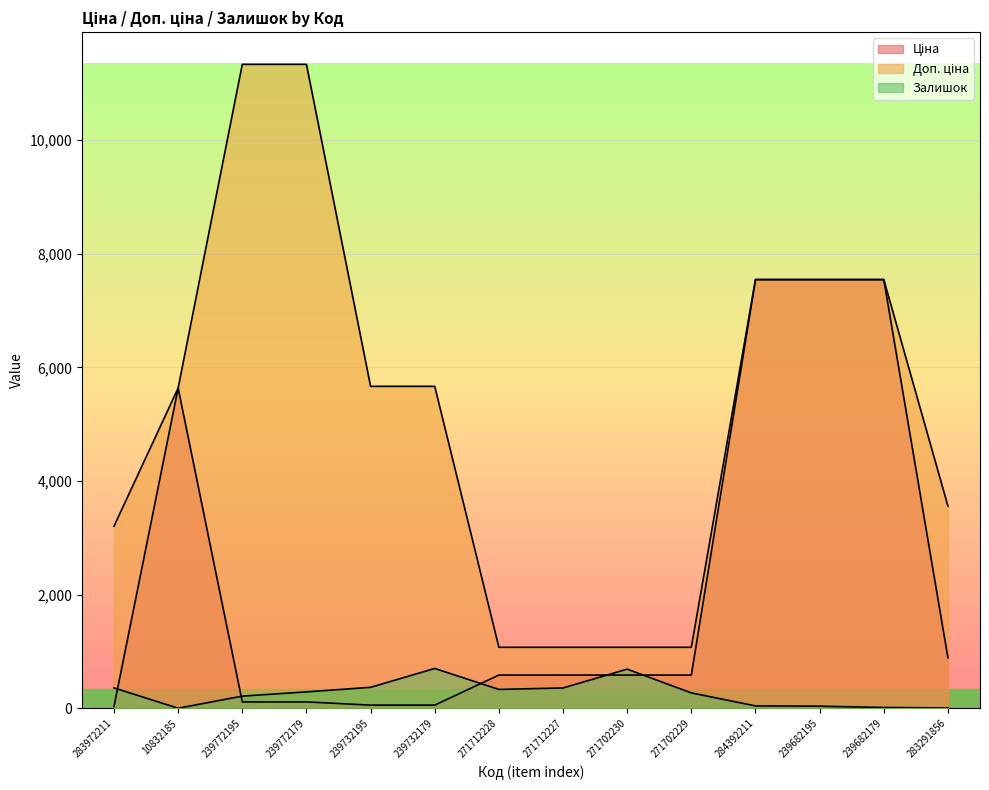

What is the spread (max minus min) of values at 271712227?

715.5